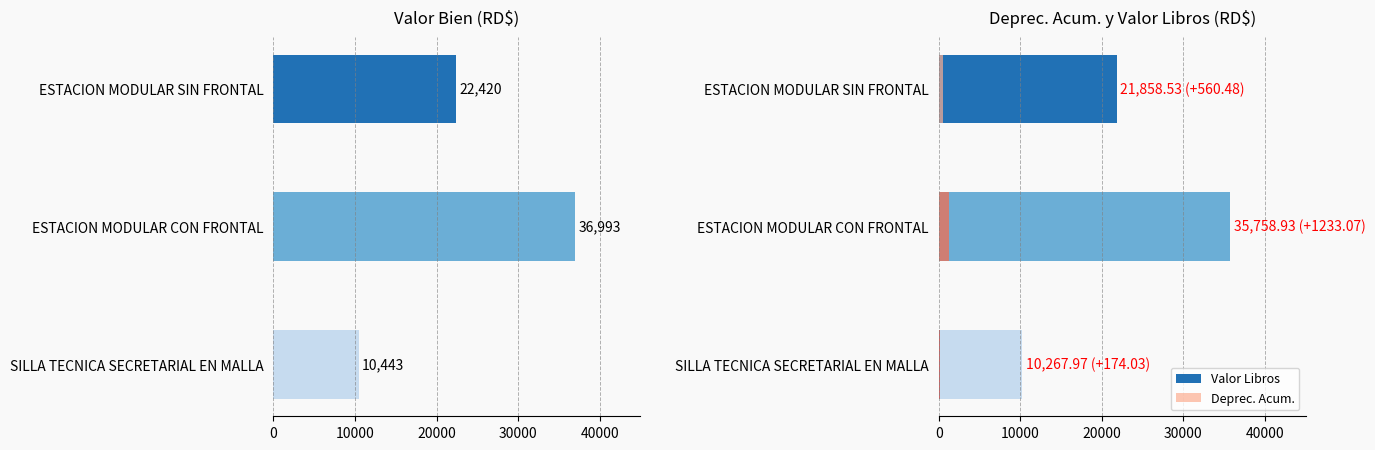

Count the number of categories in the chart.

3